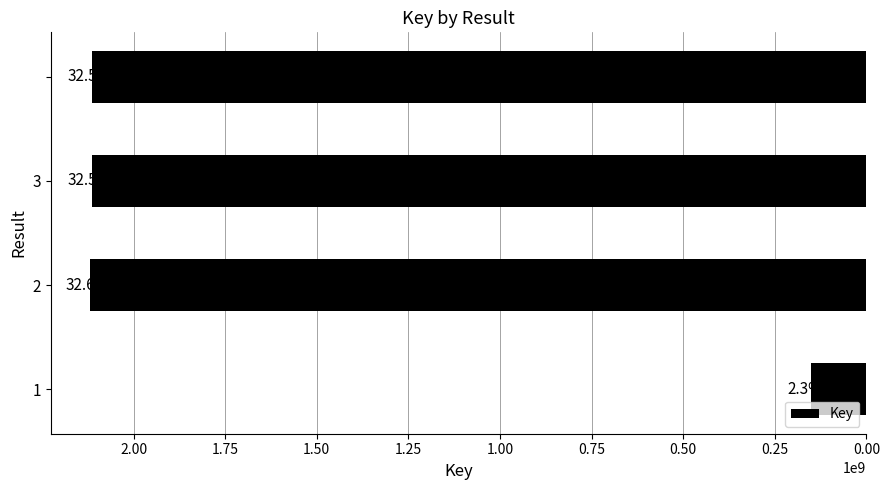

Are the bars horizontal?

Yes